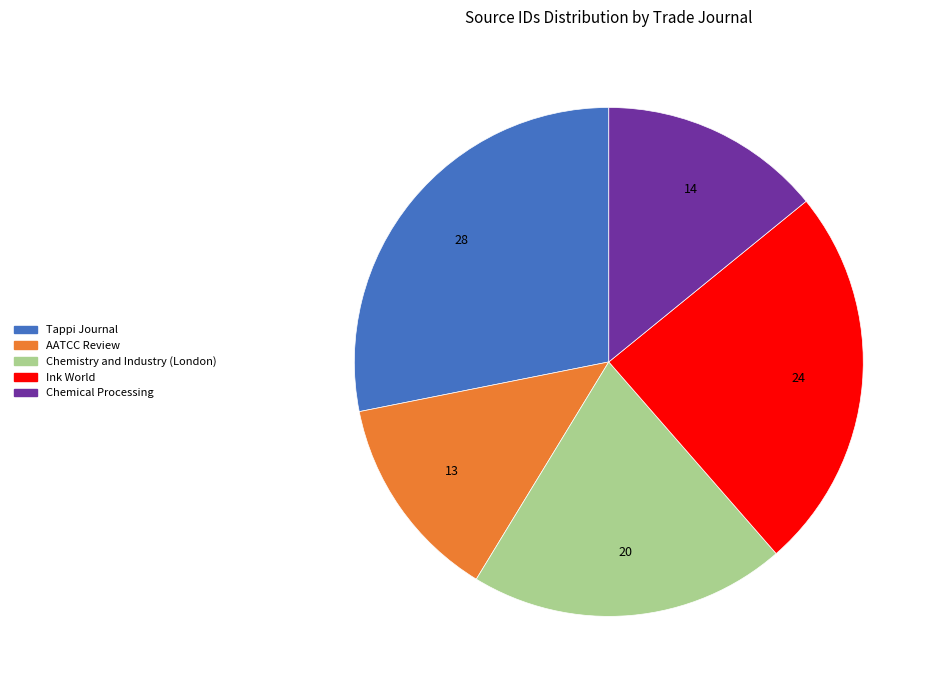

Is there any slice that represents more than half of the pie?

No